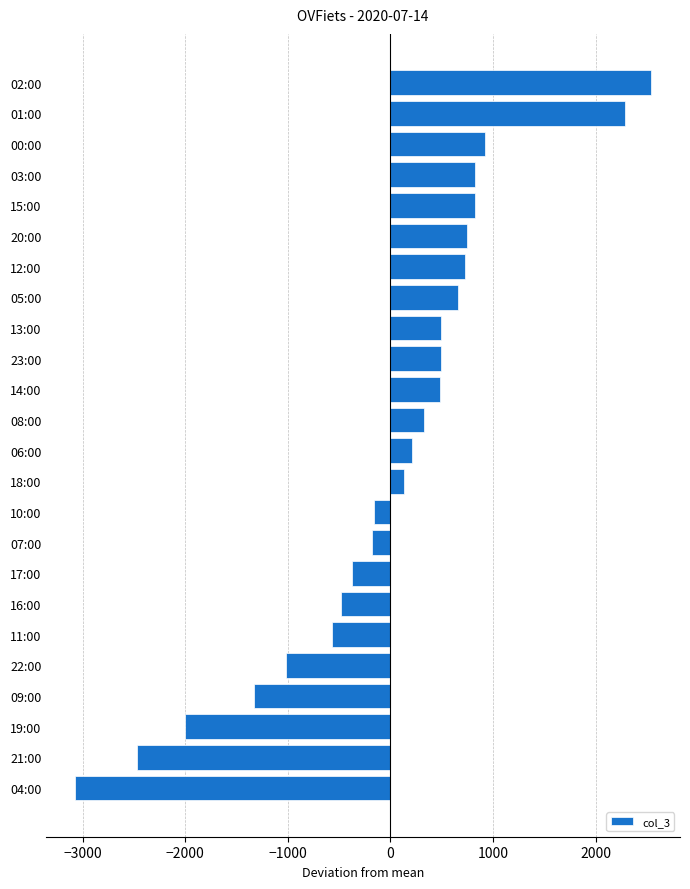

What is the maximum value shown in the chart?

2542.6